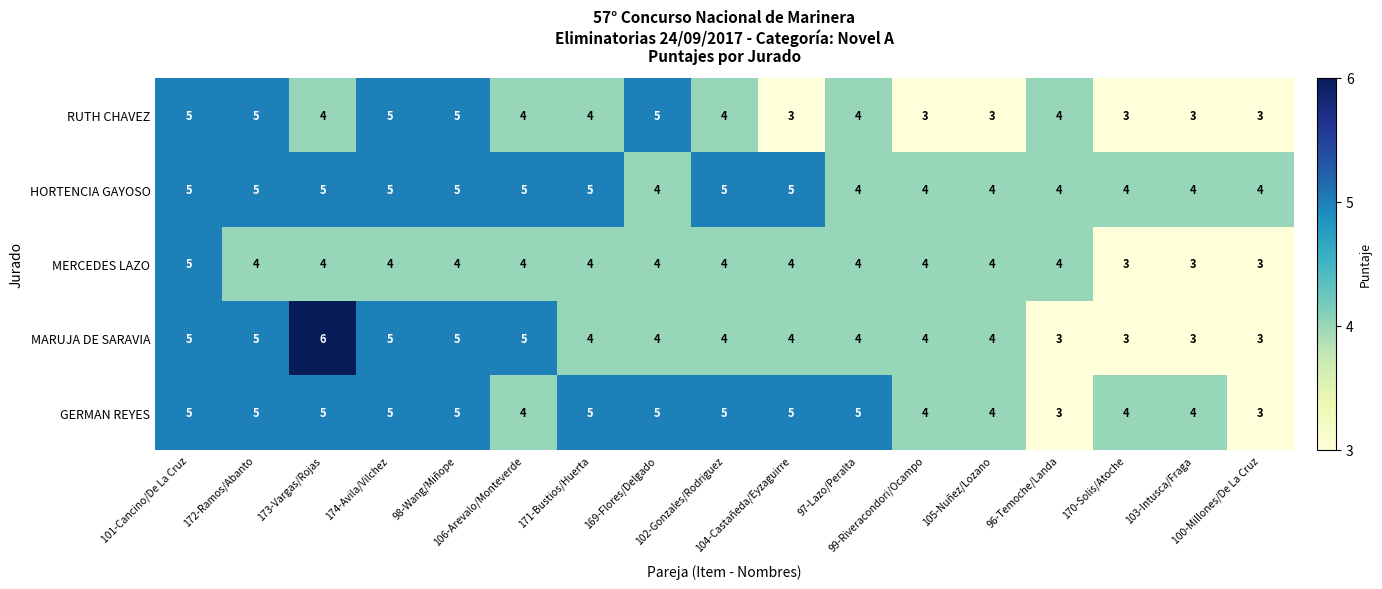

Count the GERMAN REYES values in the range 4 to 5.

15